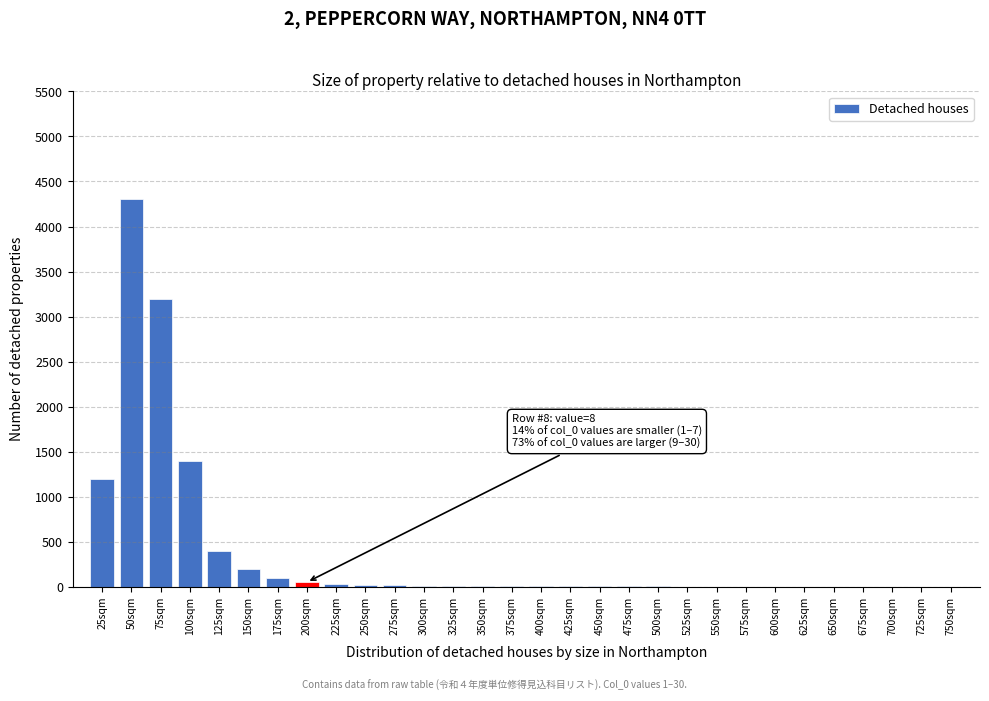

The chart shows a value of 2 at 550sqm. True or false?

True